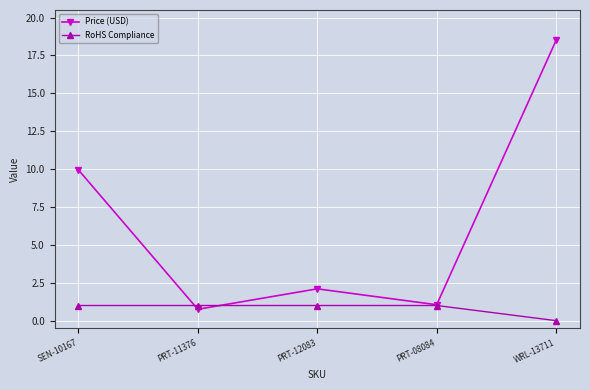

What is the label of the 1st point from the left?

SEN-10167